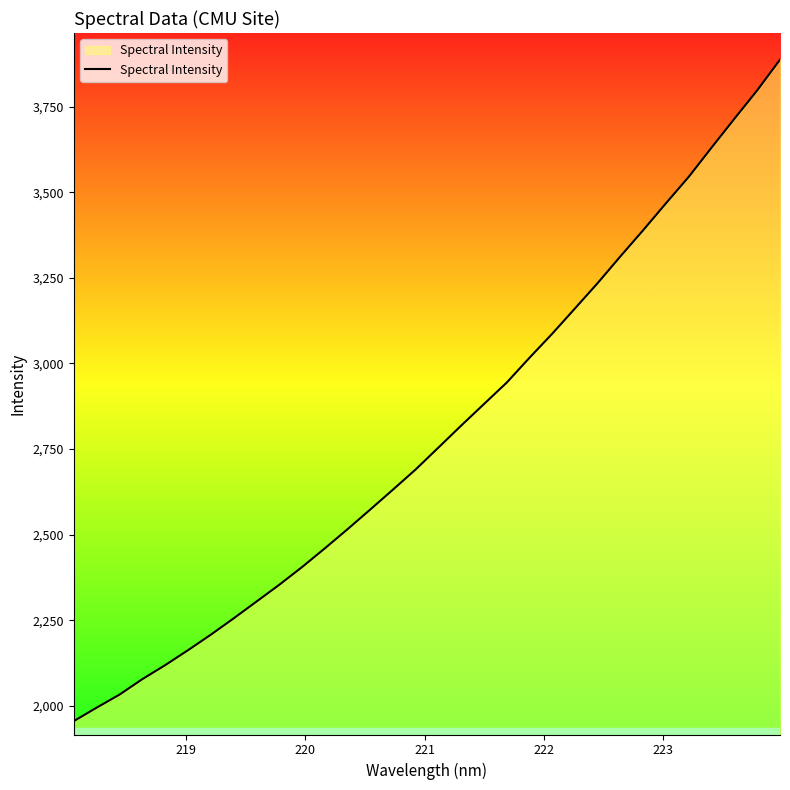

What is the smallest value displayed?

1955.8